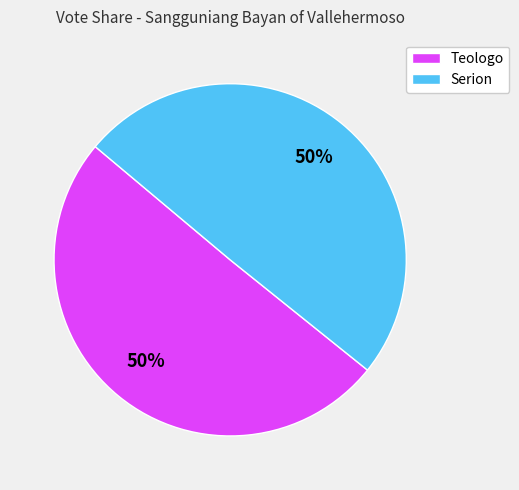

Do Serion and Teologo together represent more than half of the pie?

Yes